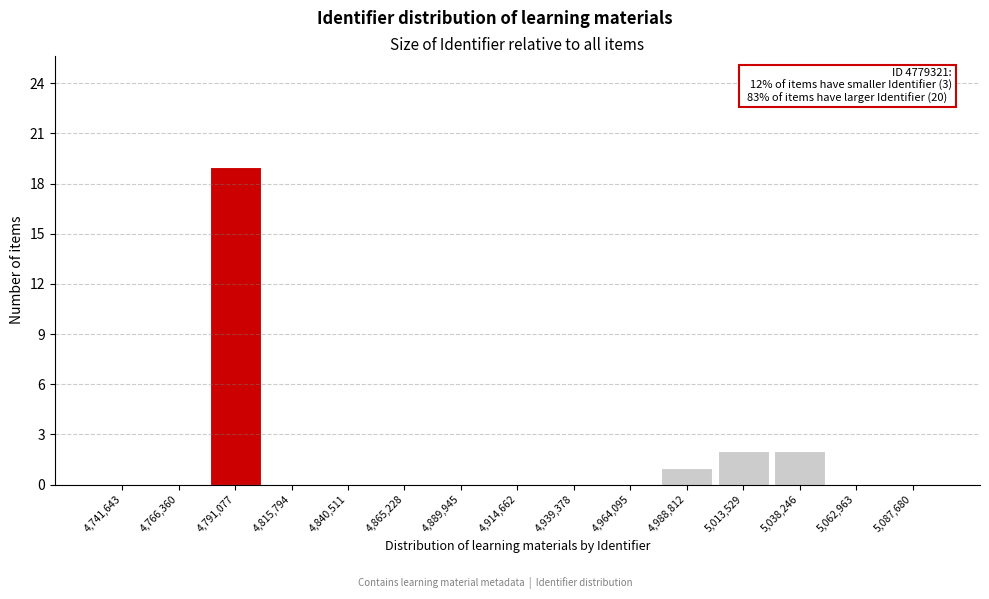

Over which range of the x-axis is the bar tallest?

4780000 to 4805000